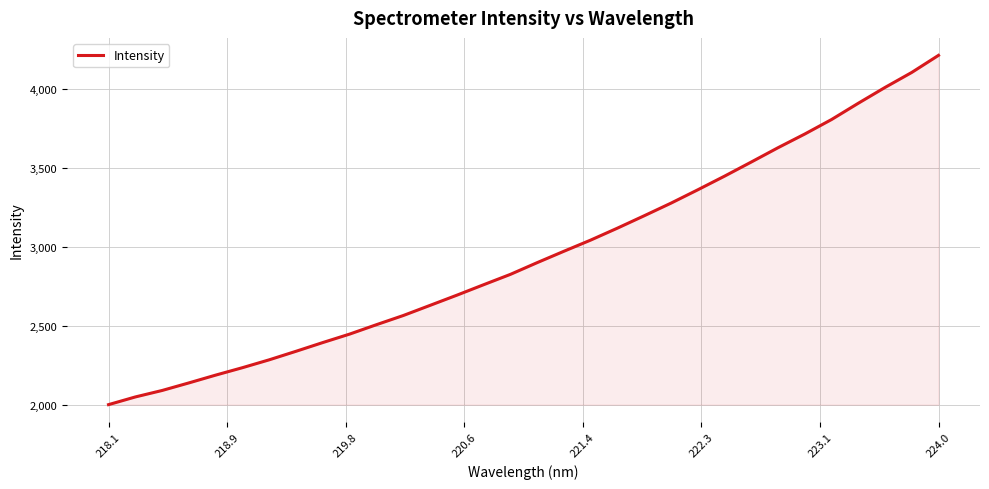

What is the smallest value displayed?

2003.5